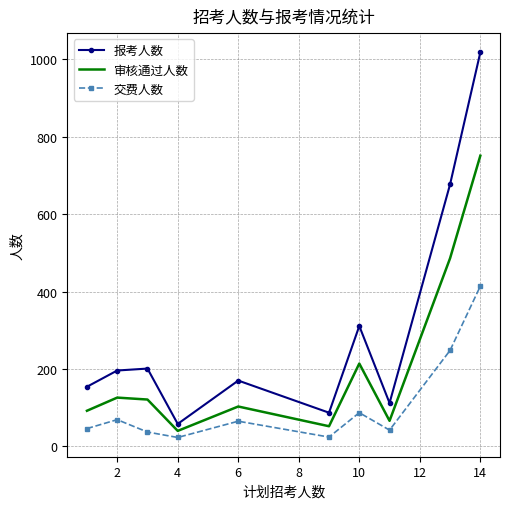

True or false: 交费人数 and 报考人数 intersect in this chart.

False